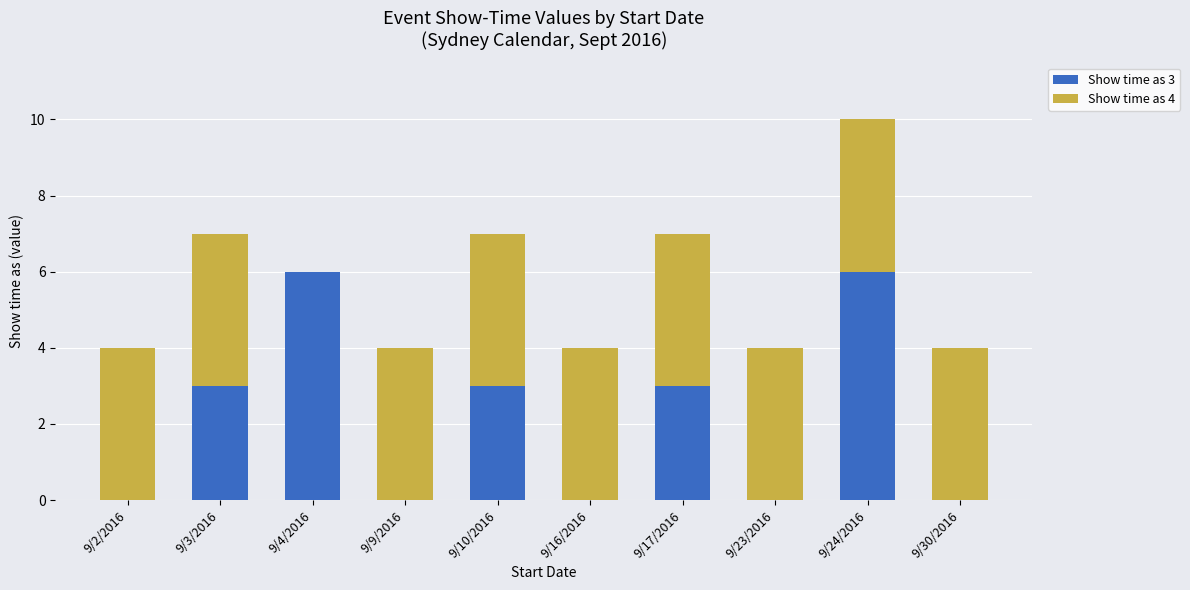

What is the sum of all Show time as 3 values?

21